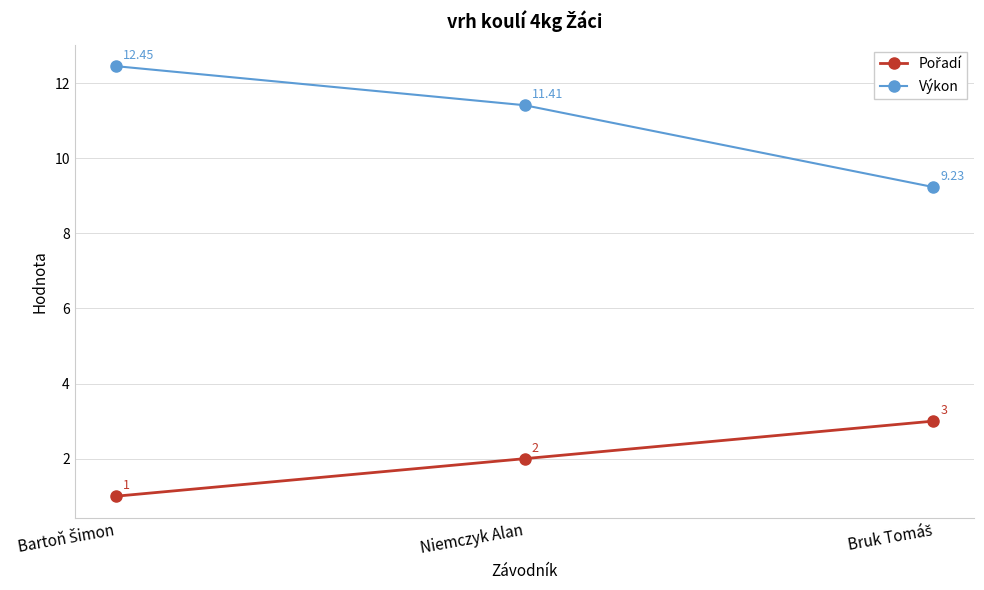

How many data points in Výkon are less than 11?

1